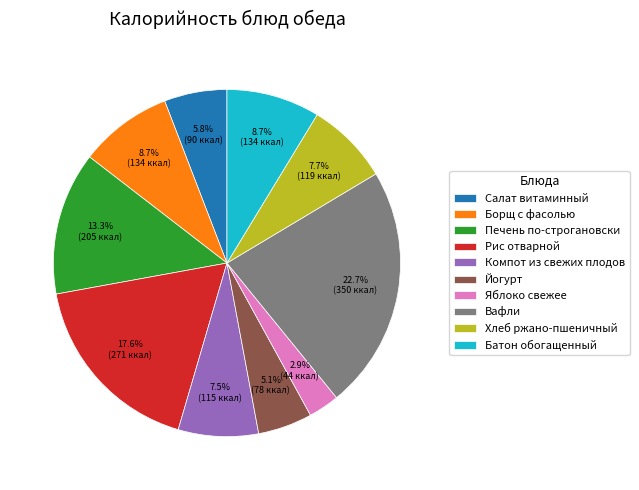

True or false: Йогурт accounts for 12% of the total.

False